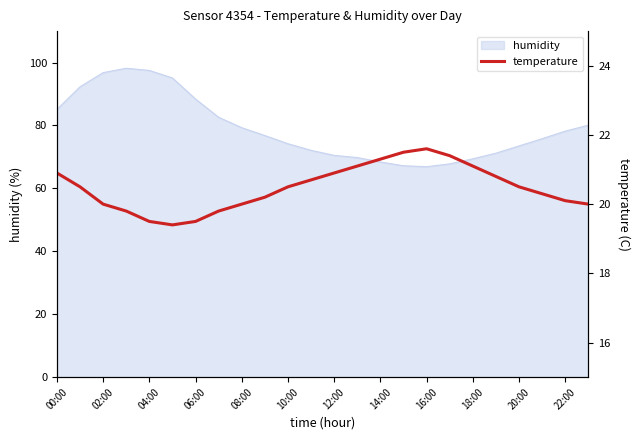

Is it true that humidity equals 134.9 at 08:00?

False